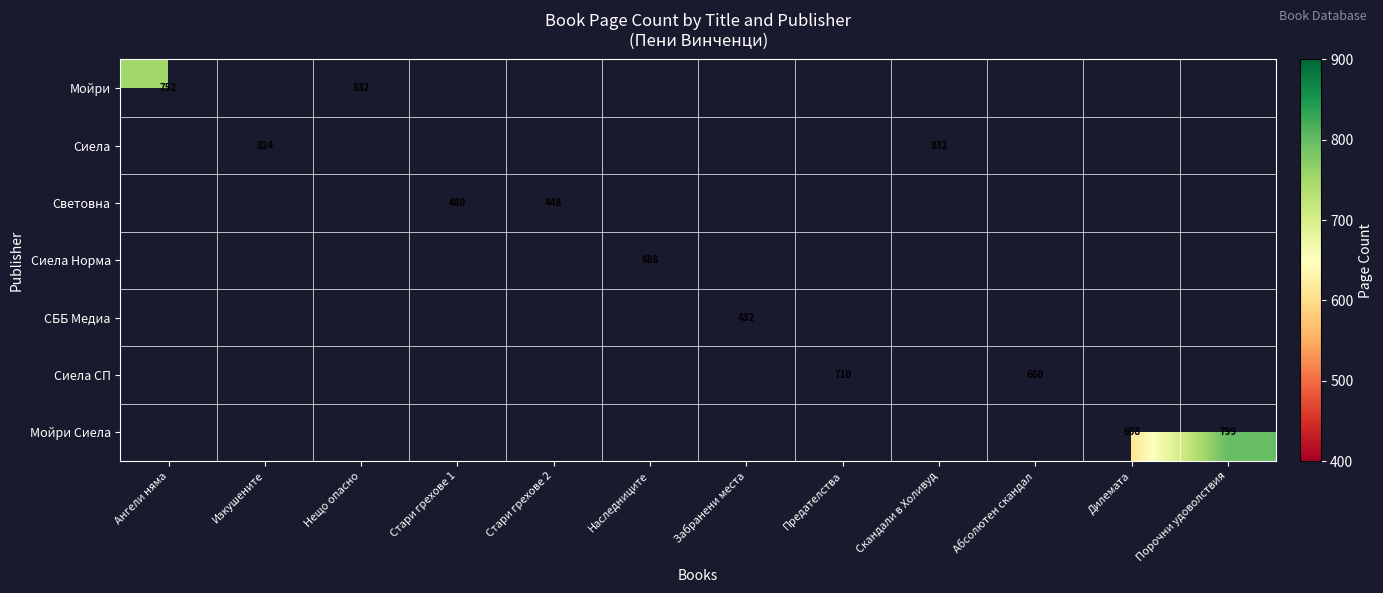

At how many categories does at least one series exceed 738?

5